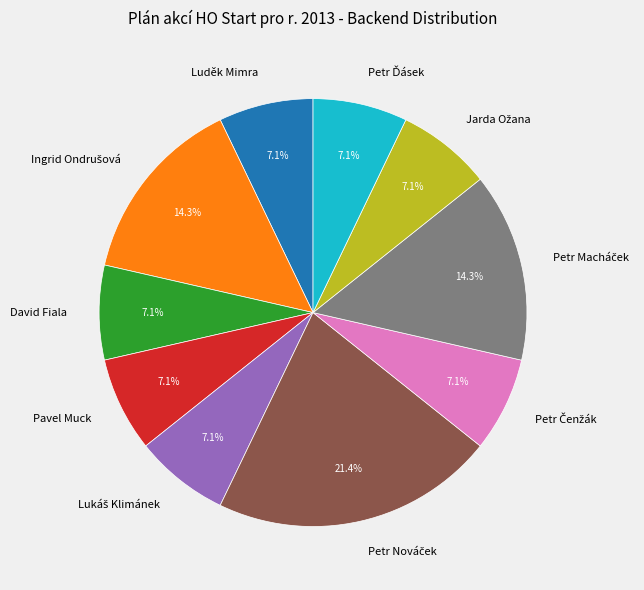

Is there a majority slice in this chart?

No